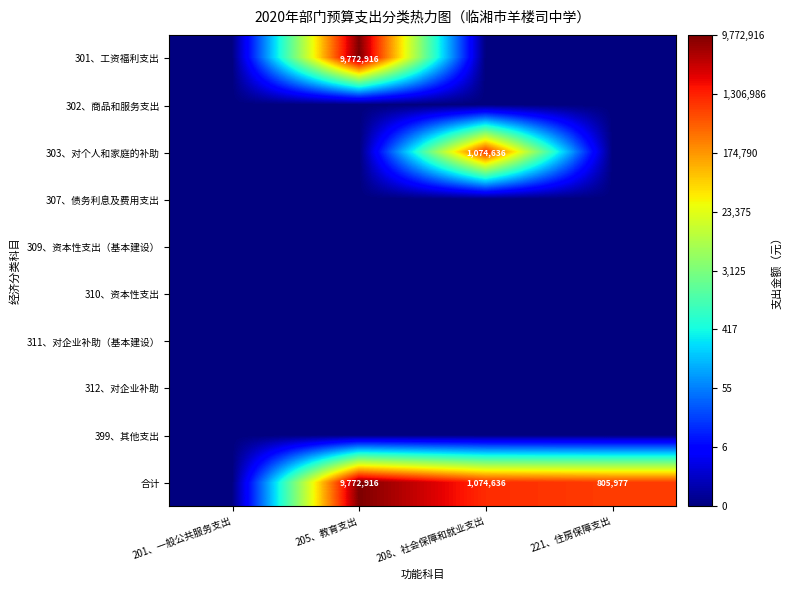

True or false: 303、对个人和家庭的补助 has a value of 239721 at 208、社会保障和就业支出.

False